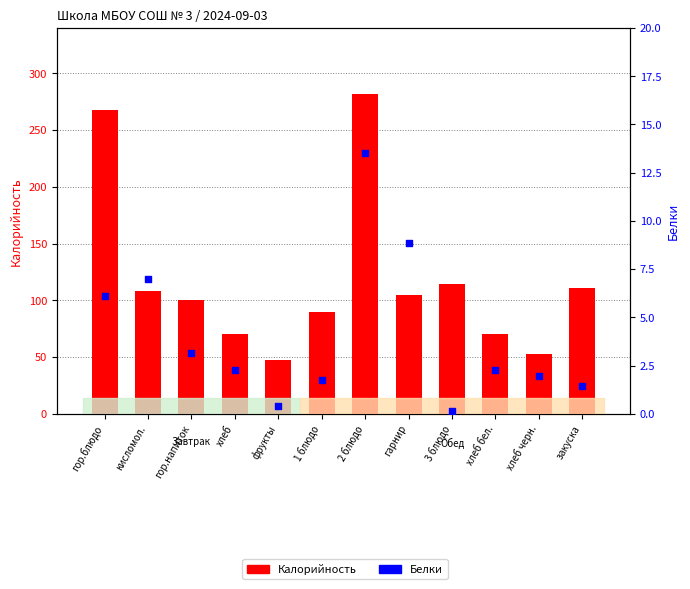

What are all the series names shown in the legend?

Калорийность, Белки